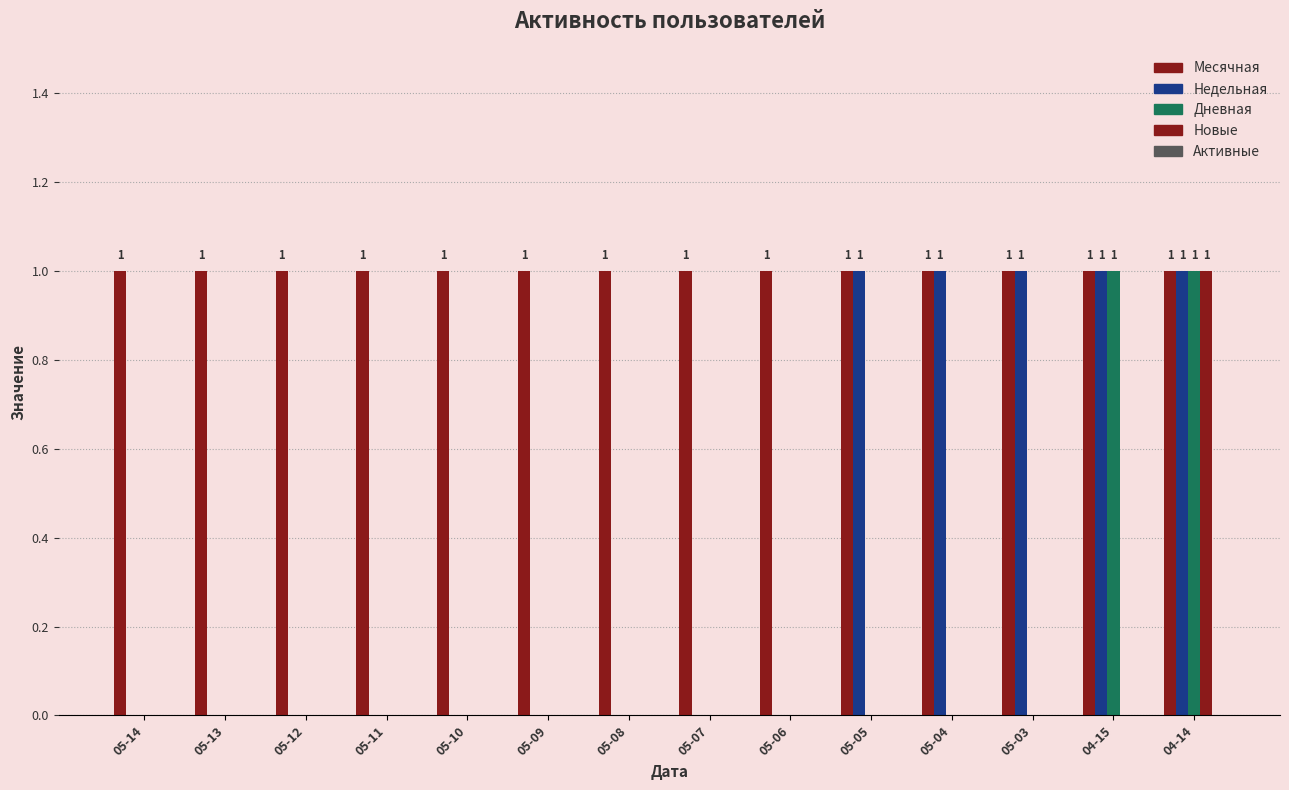

What is the difference between the highest and lowest values at 05-06?

1